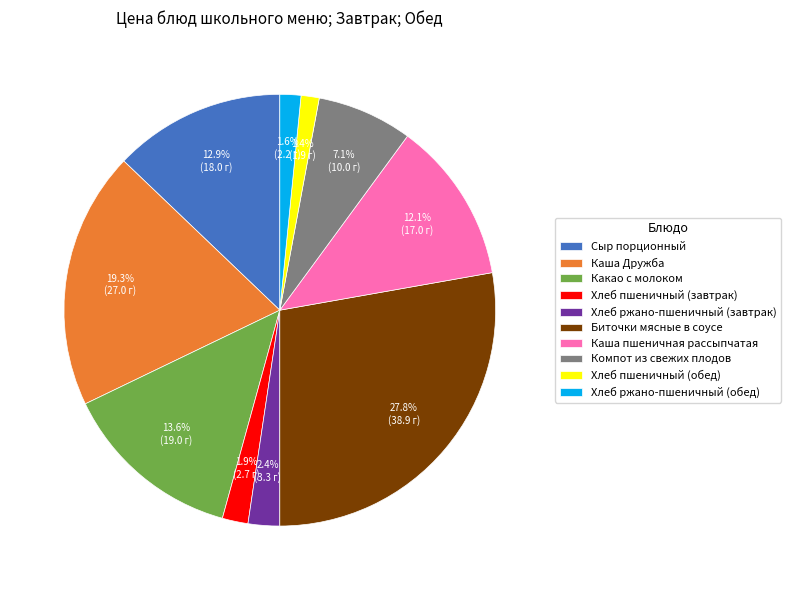

Combined, do Какао с молоком and Компот из свежих плодов account for over 50%?

No